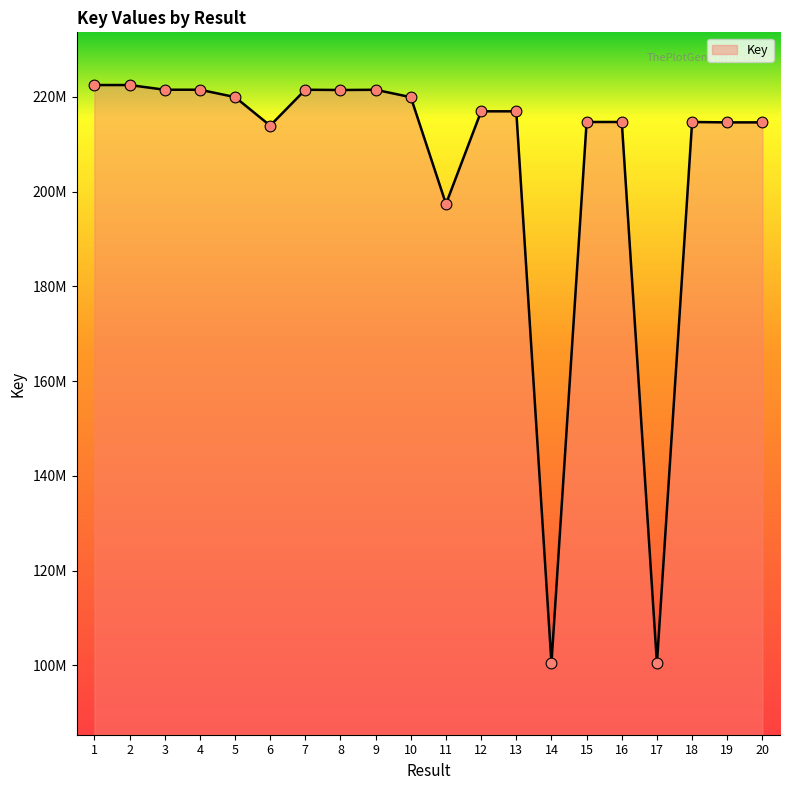

What is the change in value from 18 to 20?

-82567